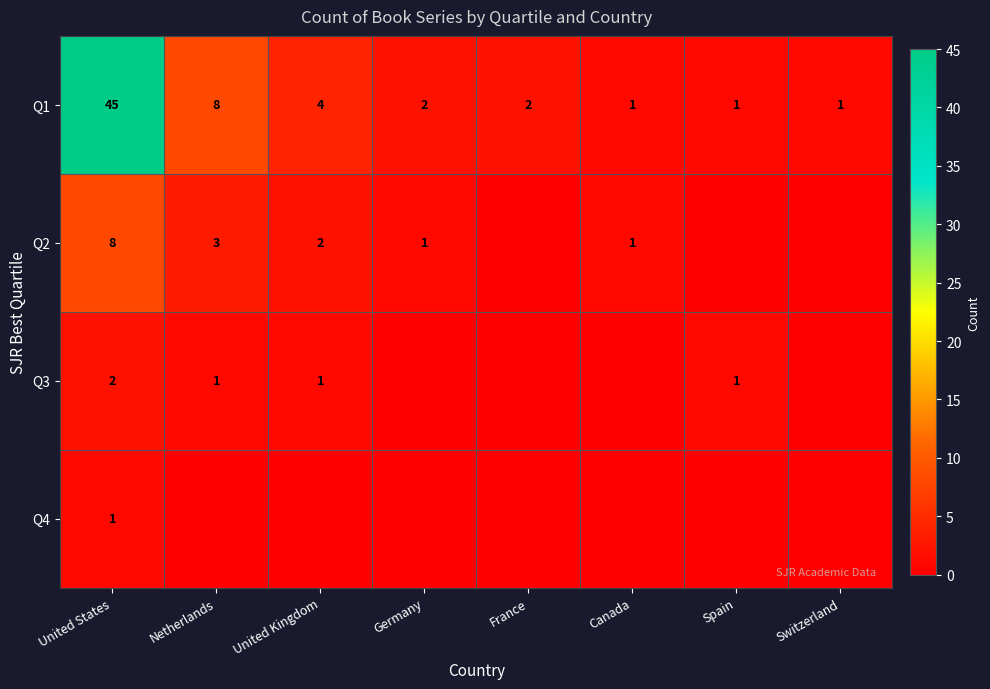

Is it true that Q2 equals 3 at United Kingdom?

False